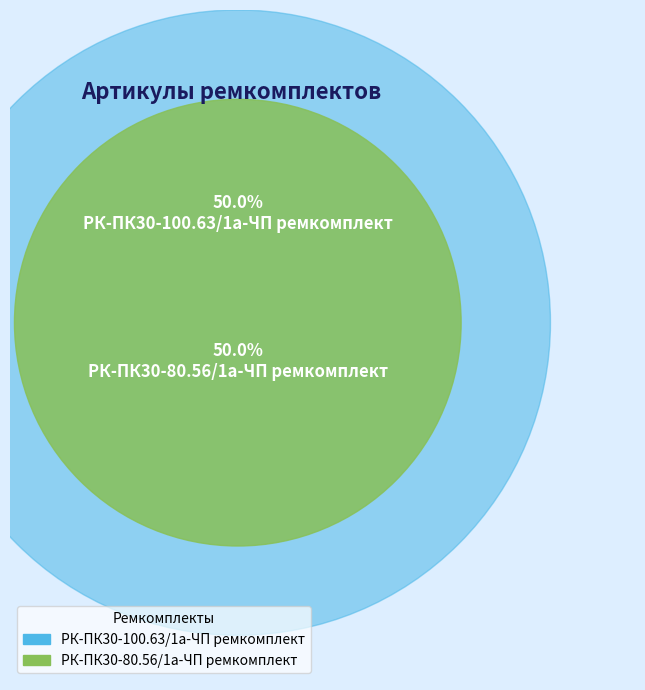

What is the smallest slice in the pie chart?

РК-ПК30-100.63/1а-ЧП ремкомплект